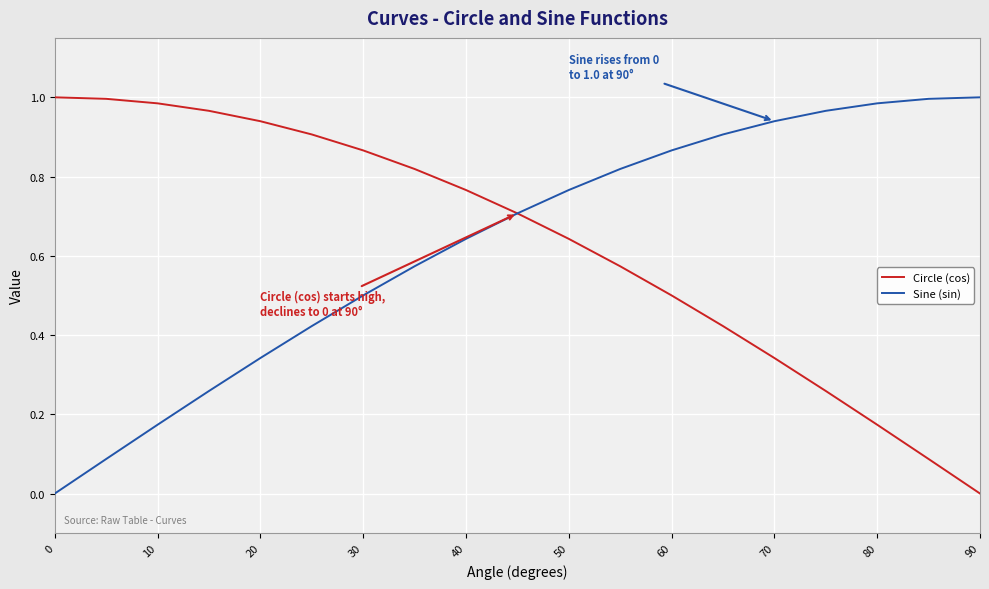

True or false: Circle (cos) has more than 1 interior local peaks.

False